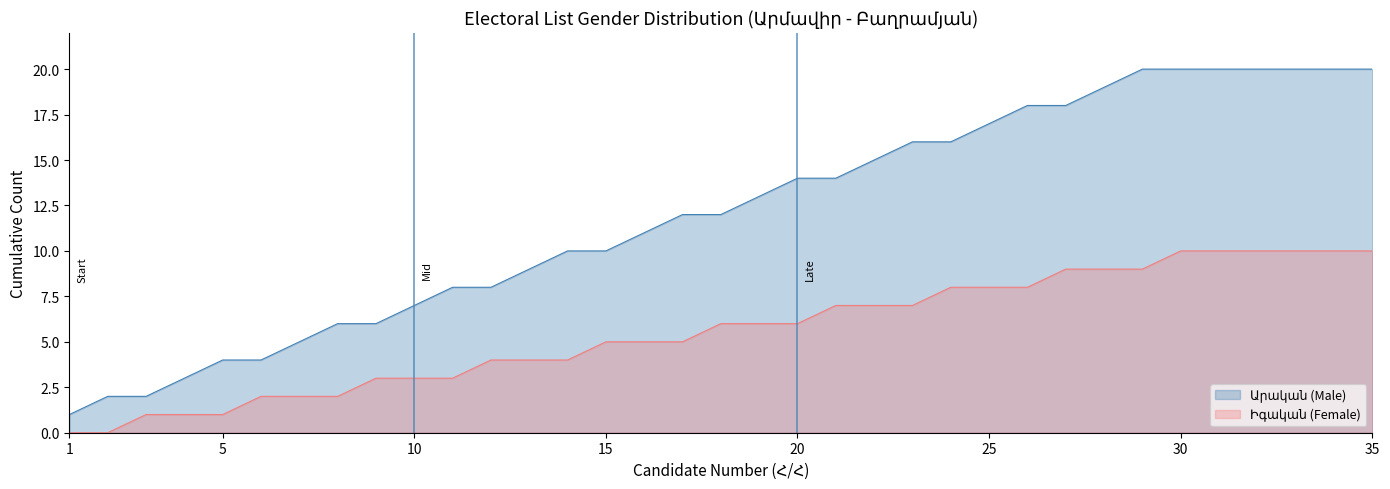

What is the total value across all series at 30?

30